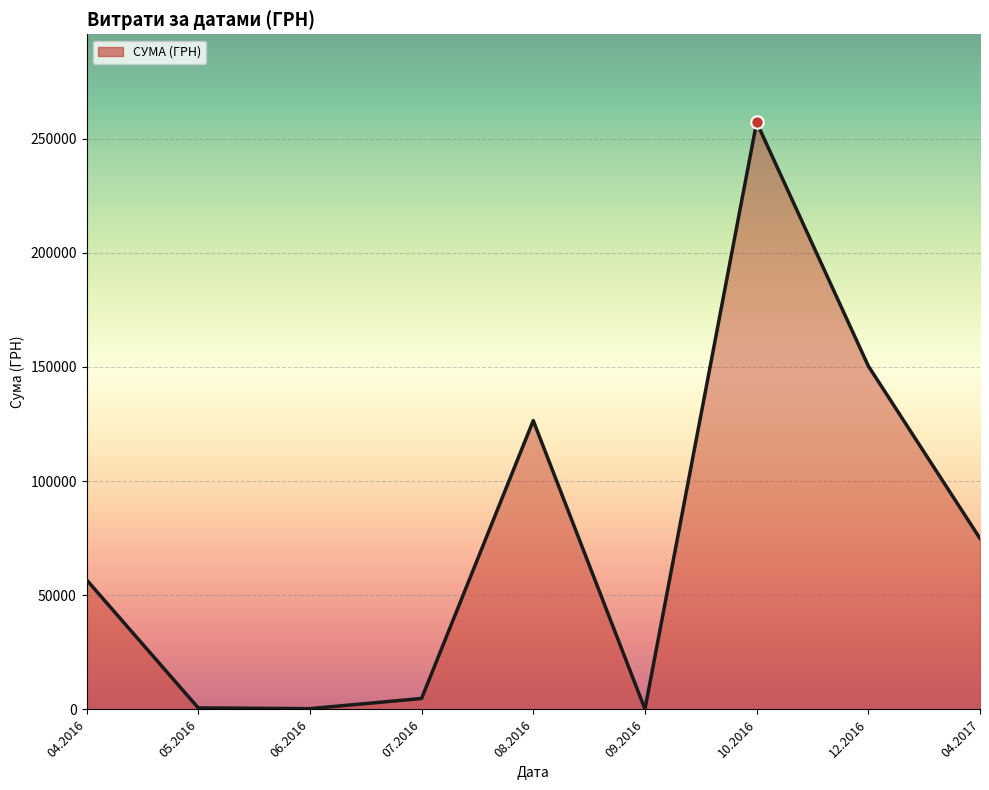

Which has a higher value, 04.2017 or 08.2016?

08.2016